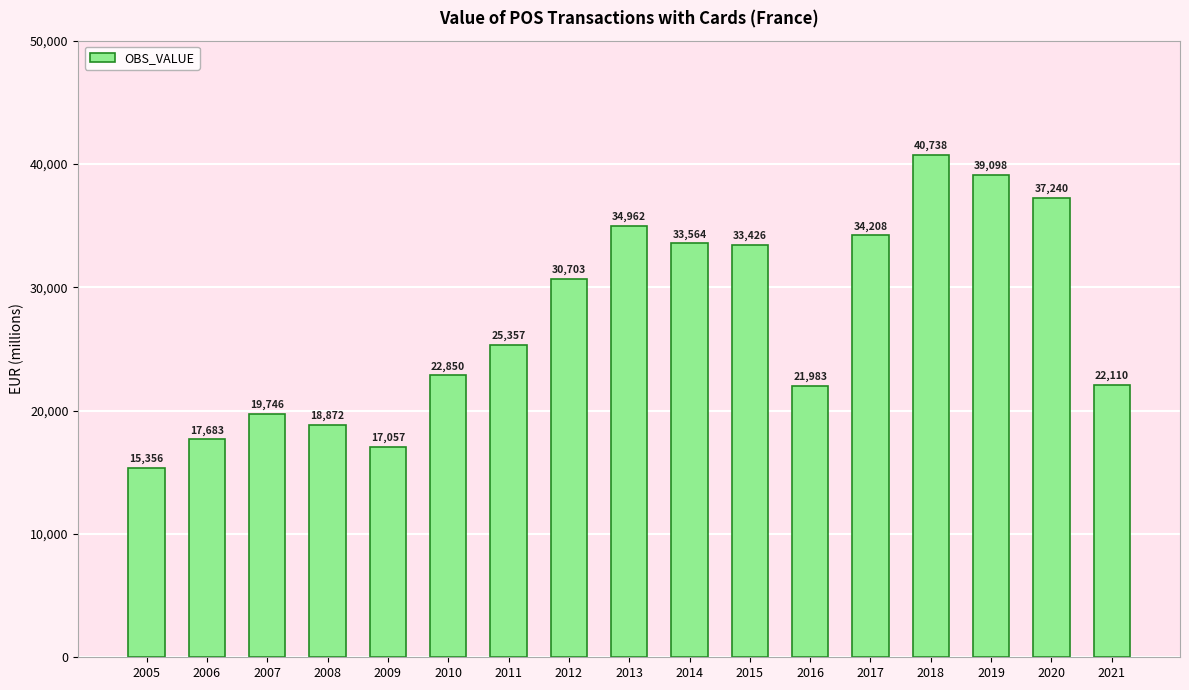

What is the average value?

27350.2